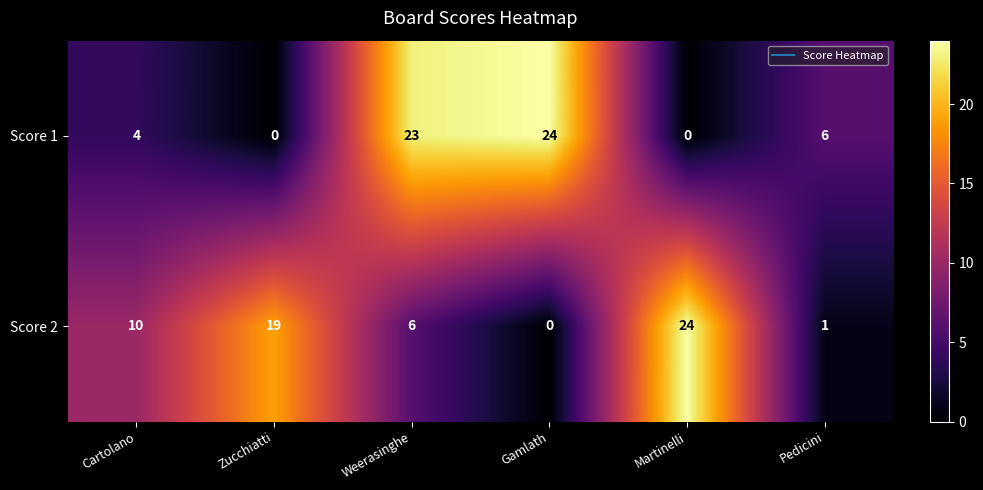

The value of Score 1 at Weerasinghe is 23. True or false?

True